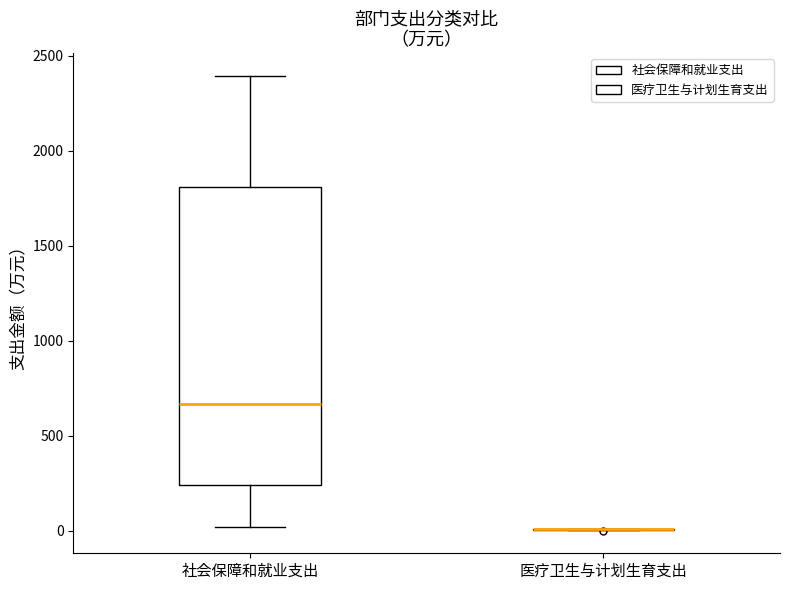

Reading left to right, read every box against the y-axis: the position of its median line, the range the box covers, and the ends of its whiskers. The values are not printed on the chart, so give them approximately, as read against the axis.

社会保障和就业支出: median 650, box 250 to 1800, whiskers 0 to 2400
医疗卫生与计划生育支出: box collapsed to a line at 0, whiskers 0 to 0